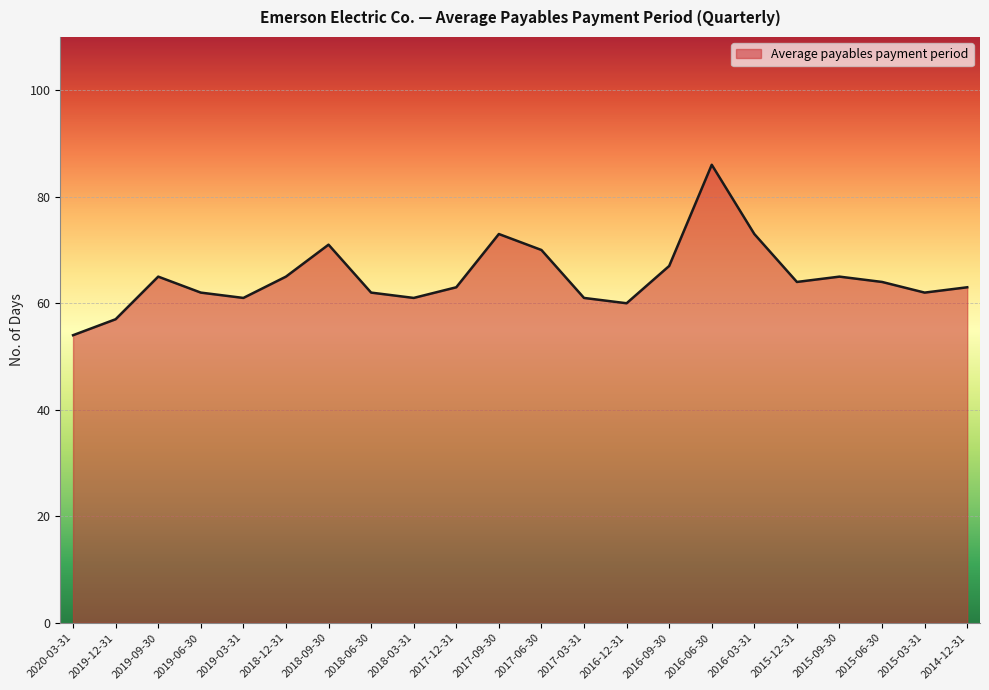

What position from the left is 2016-09-30?

15